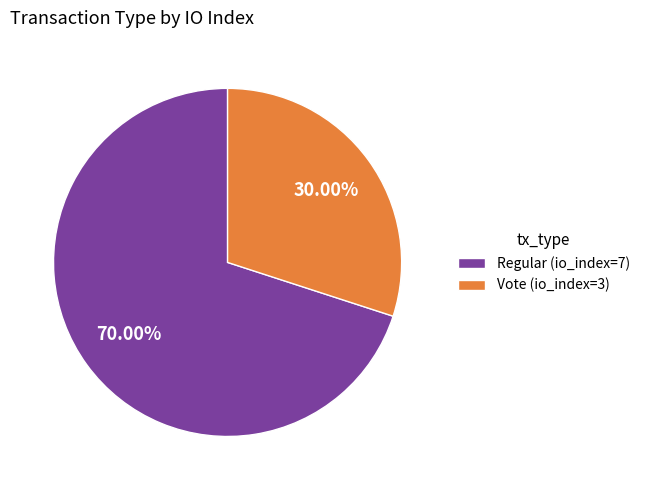

To the nearest percent, what is the difference between the Vote (io_index=3) and Regular (io_index=7) slice percentages?

40%